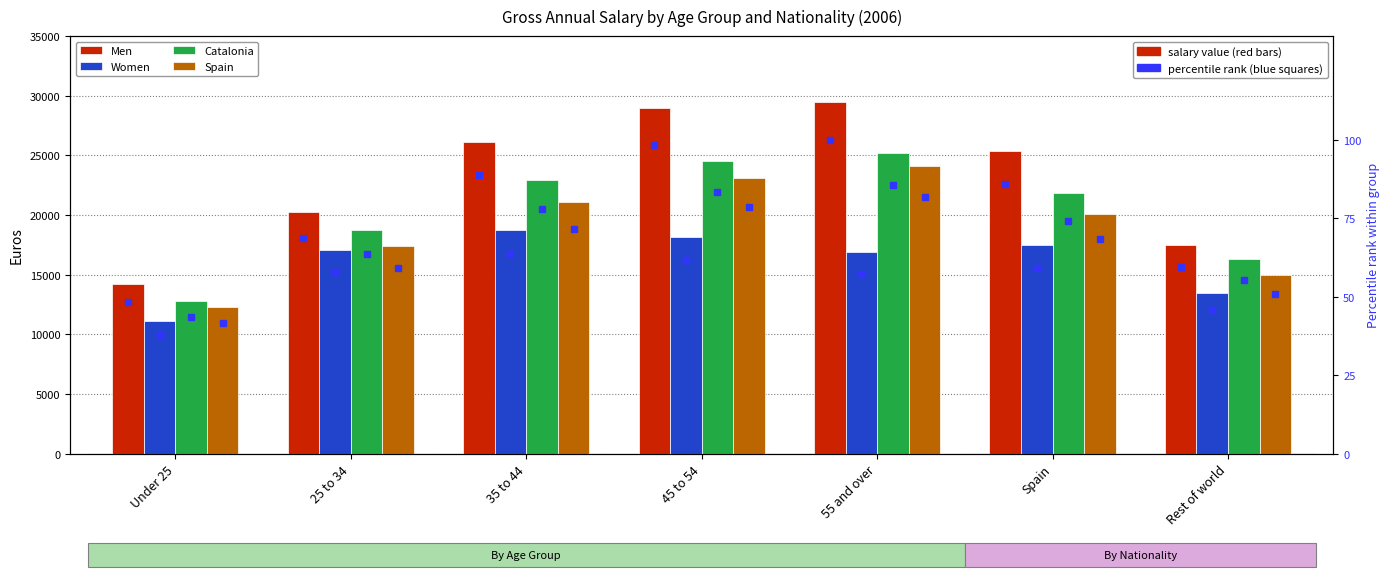

How many data points in Women are less than 17072?

3